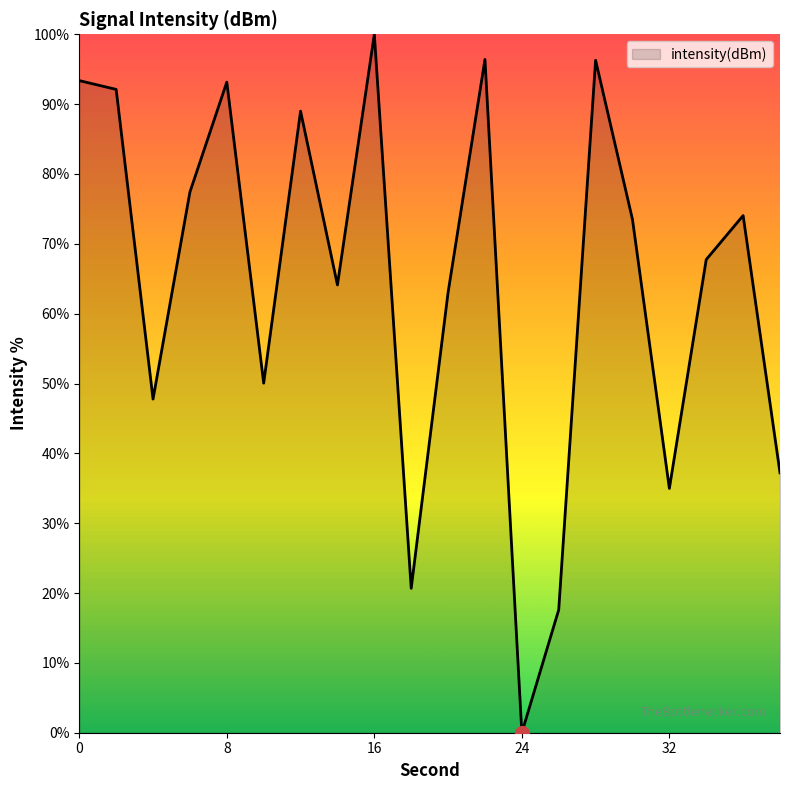

What is the difference between the maximum and minimum values?

100.0